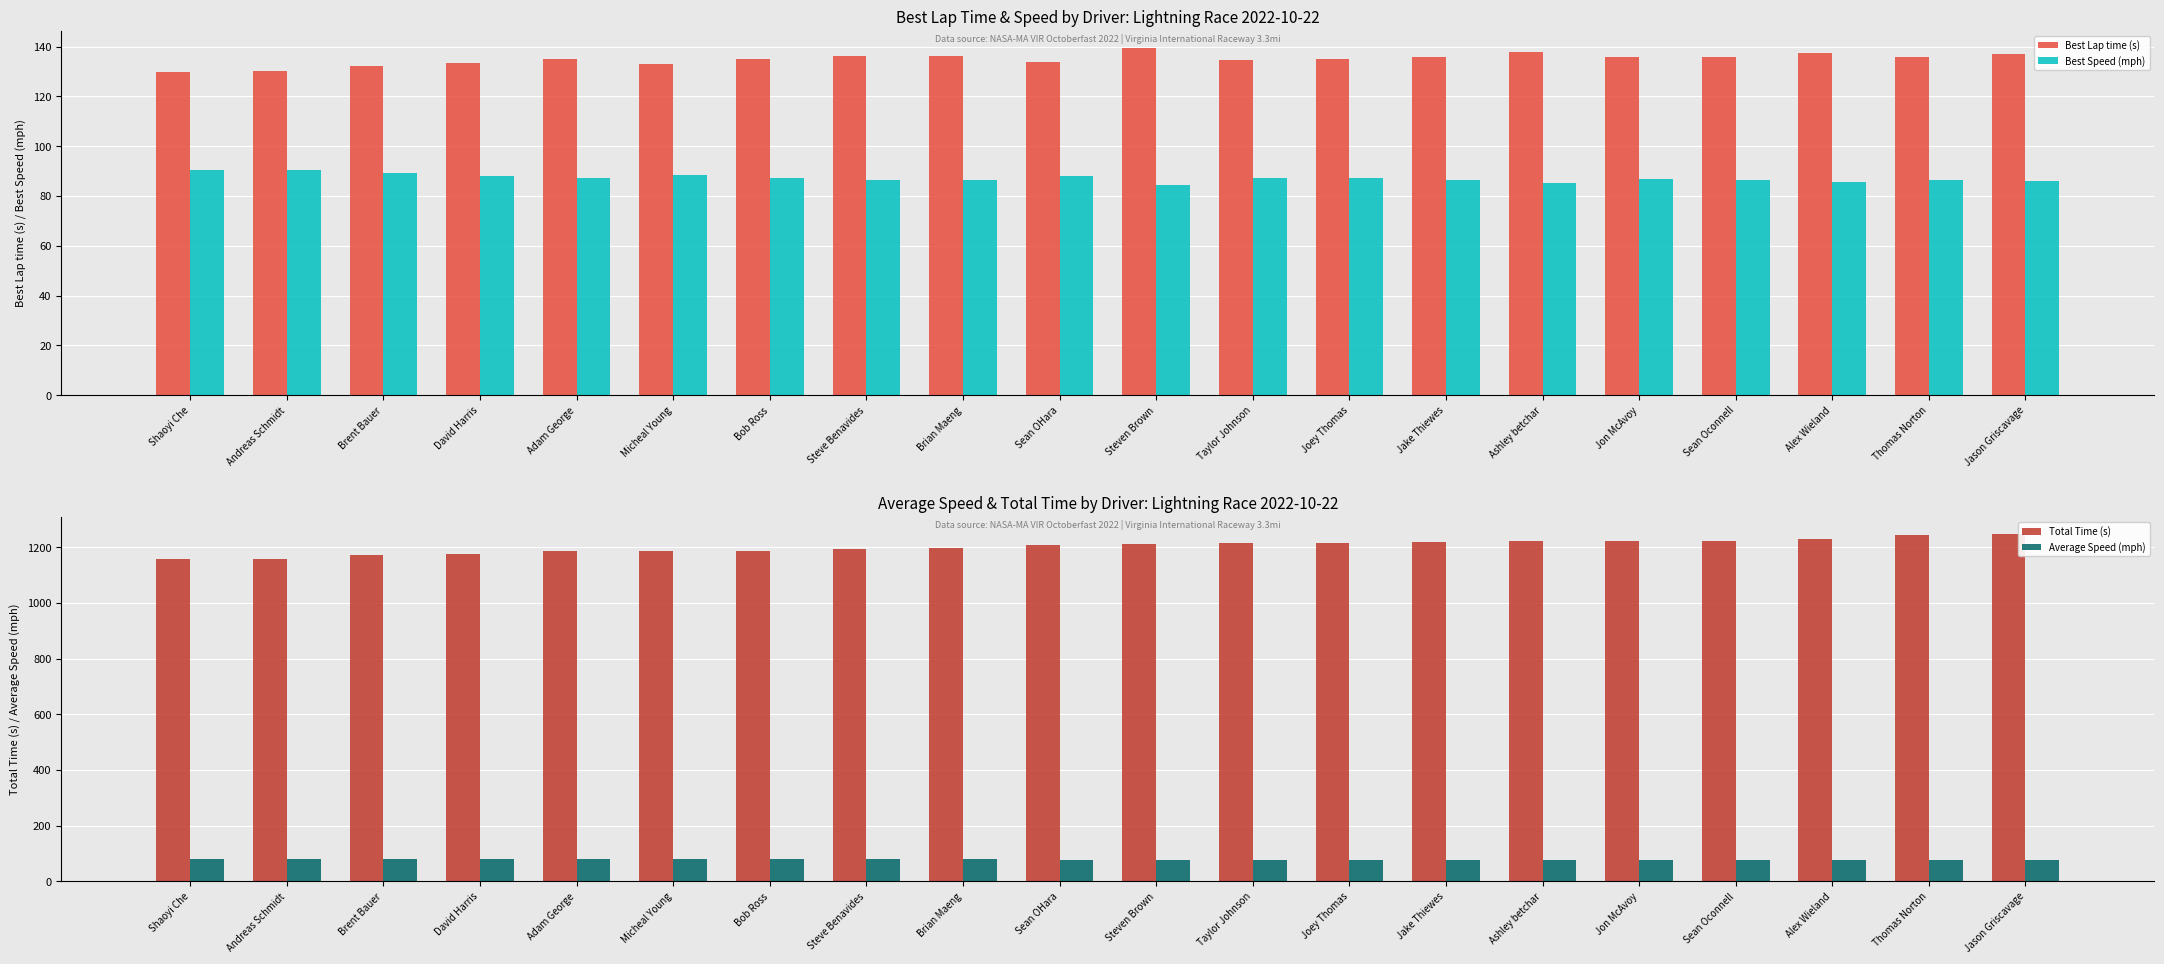

How many bars are there in each group?

4